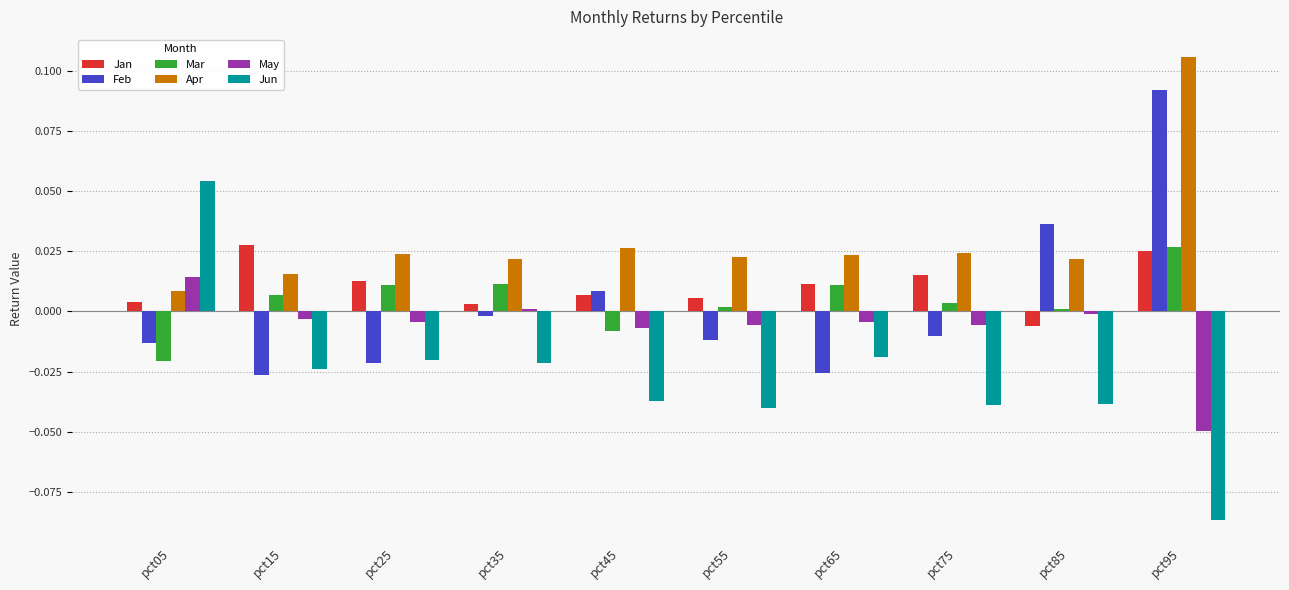

Is the value of Mar at pct45 greater than the value of Feb at pct05?

Yes